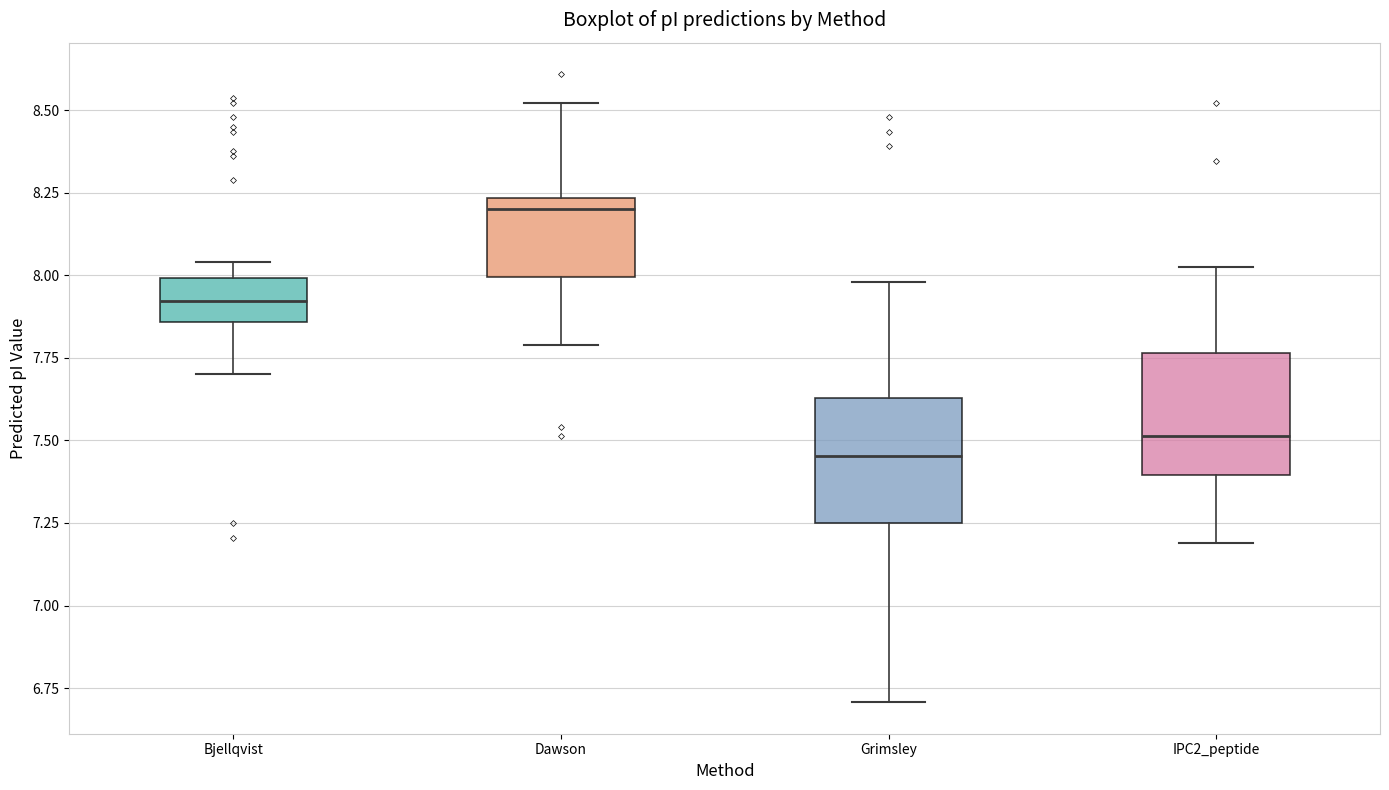

Where does the upper whisker of the box for IPC2_peptide end on the y-axis? The values are not printed on the chart, so give them approximately, as read against the axis.

8.00